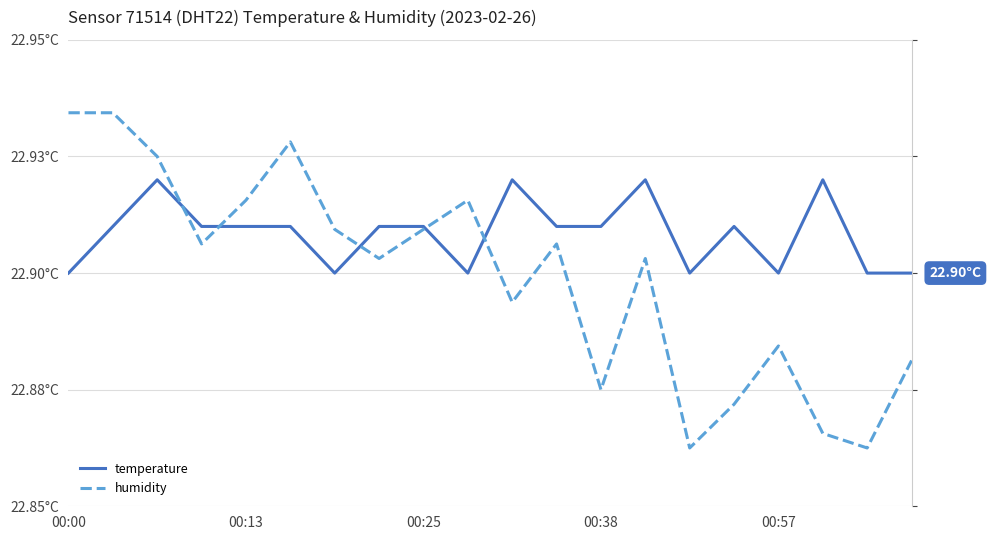

What is the sum of the temperature values at 13 and 00:57?

45.8